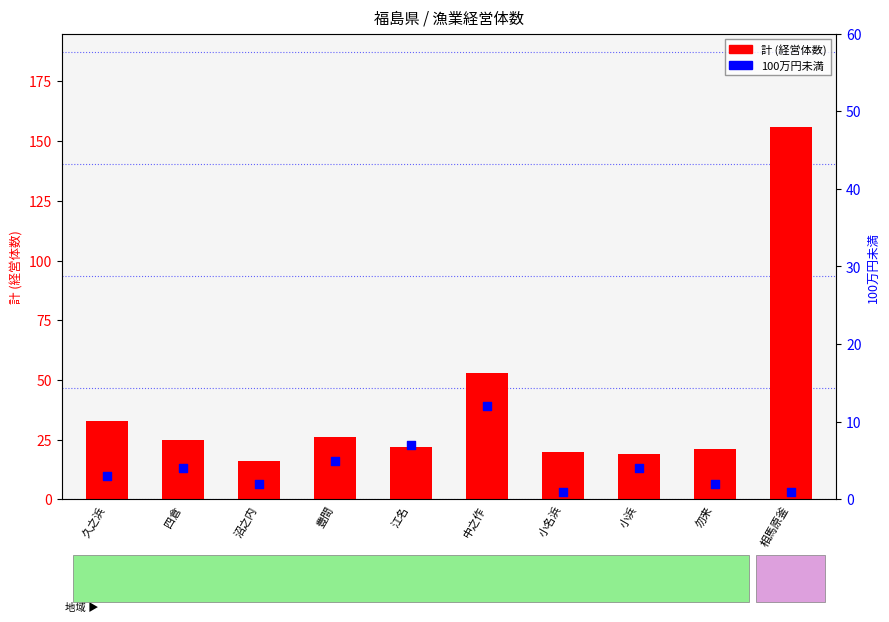

Which series has the widest spread of Y values?

計 (経営体数)